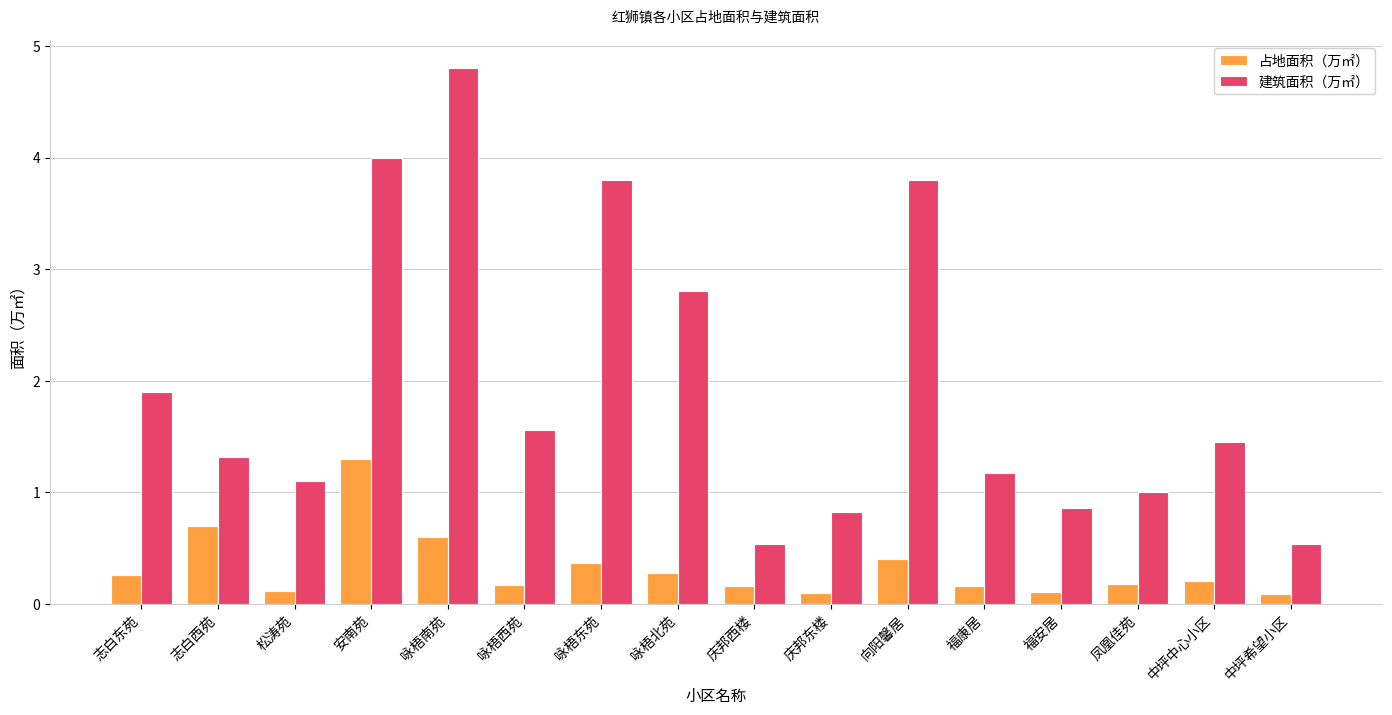

Which series has the largest total across all categories?

建筑面积（万㎡）